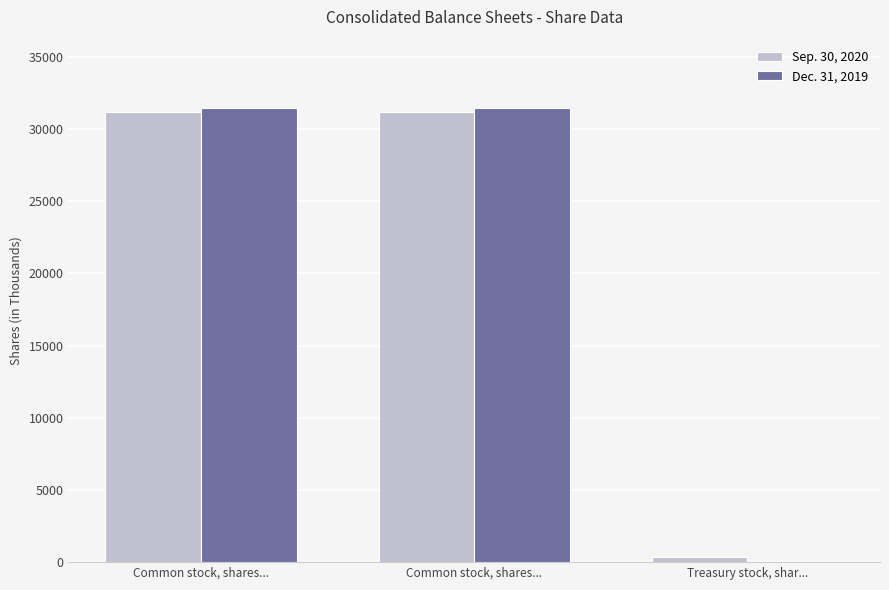

How many groups of bars are there?

3